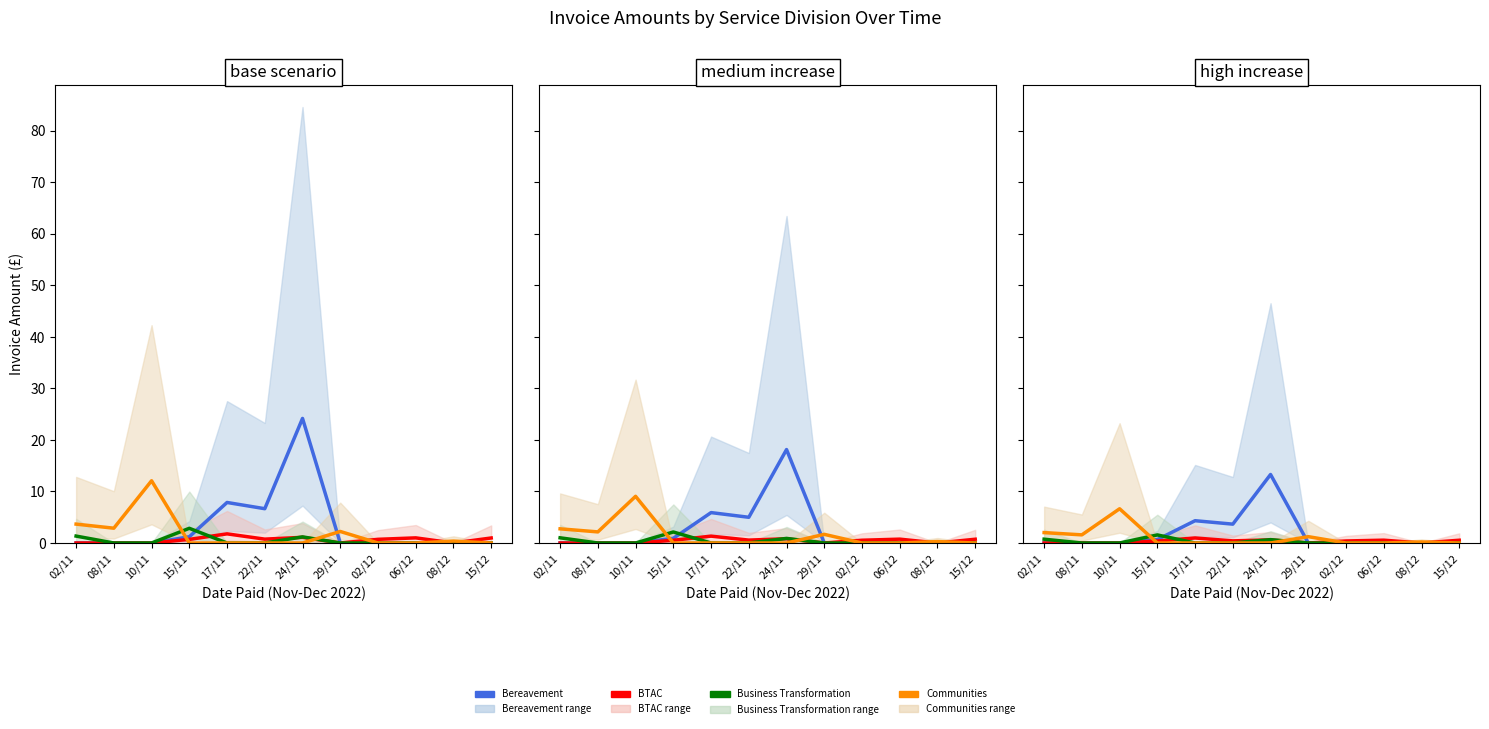

Rank the series at 08/12 from lowest to highest value.

Bereavement, BTAC, Business Transformation, Communities